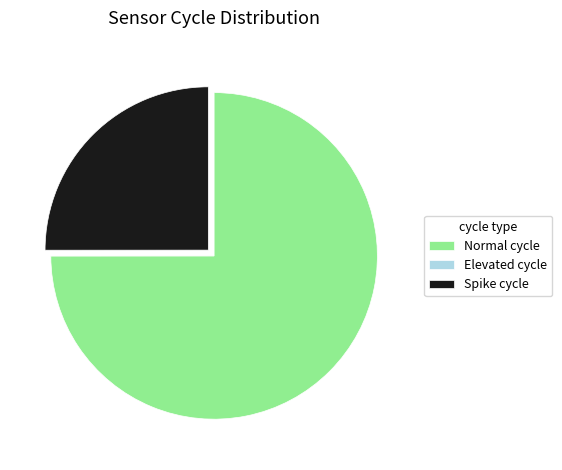

Approximately how many times larger is the value at Spike cycle compared to Normal cycle?

0.3